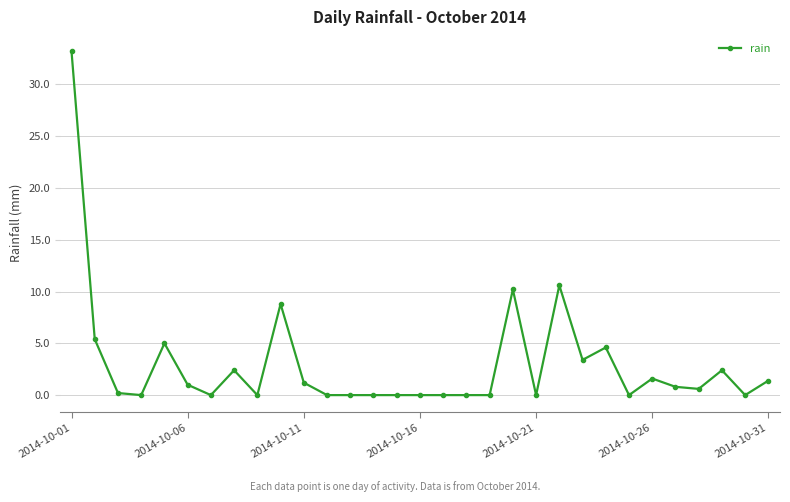

What is the greatest value displayed?

33.2